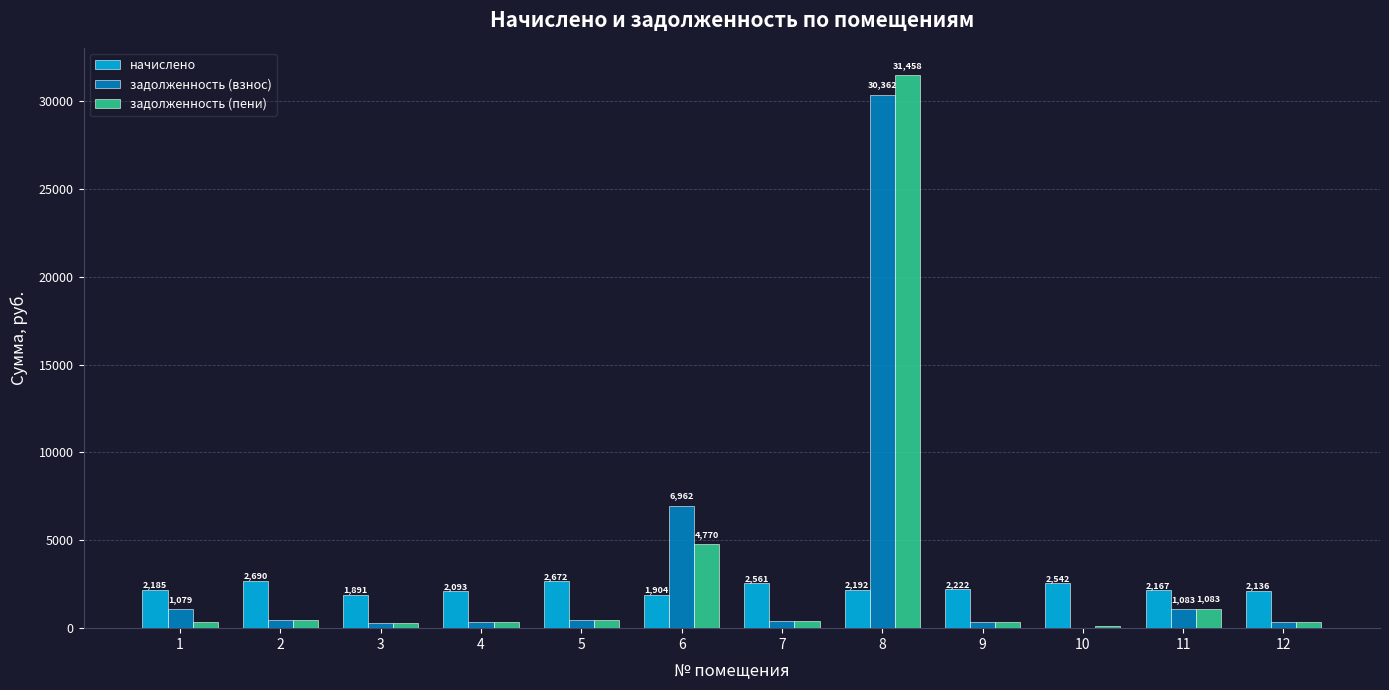

Which series has the widest spread of values?

задолженность (пени)